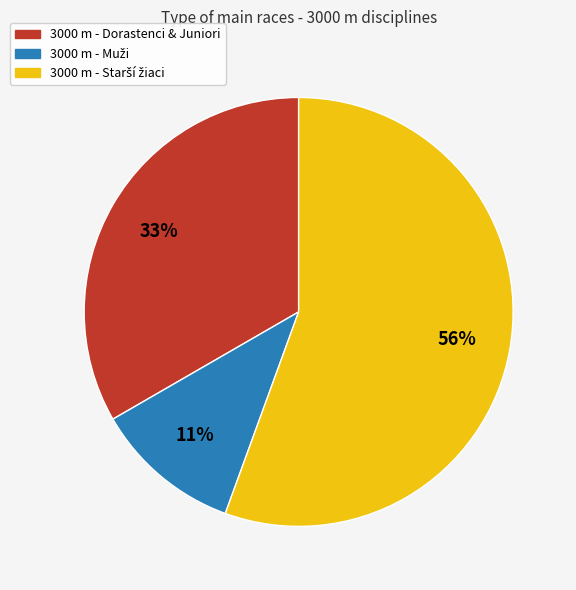

Is there any slice that represents more than half of the pie?

Yes